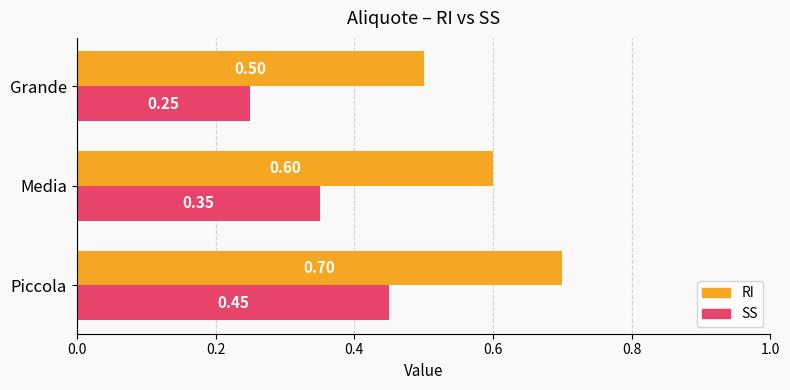

Rank the series by their average value, from lowest to highest.

SS, RI